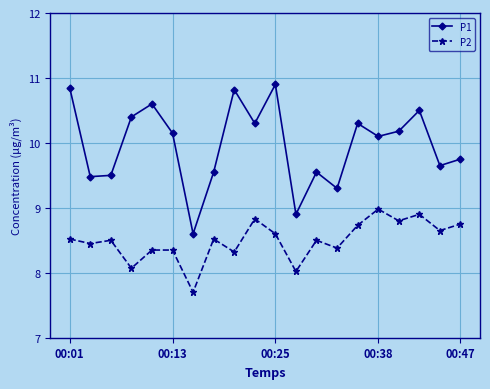

List the series in order of their peak value, lowest first.

P2, P1